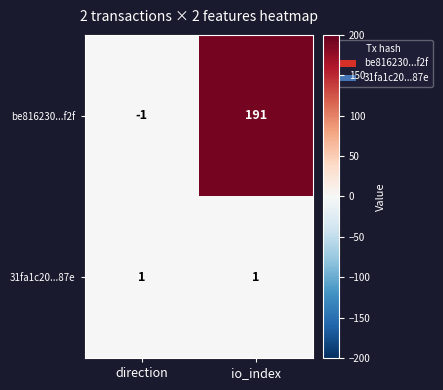

Which series changed the most between direction and io_index?

be816230...f2f